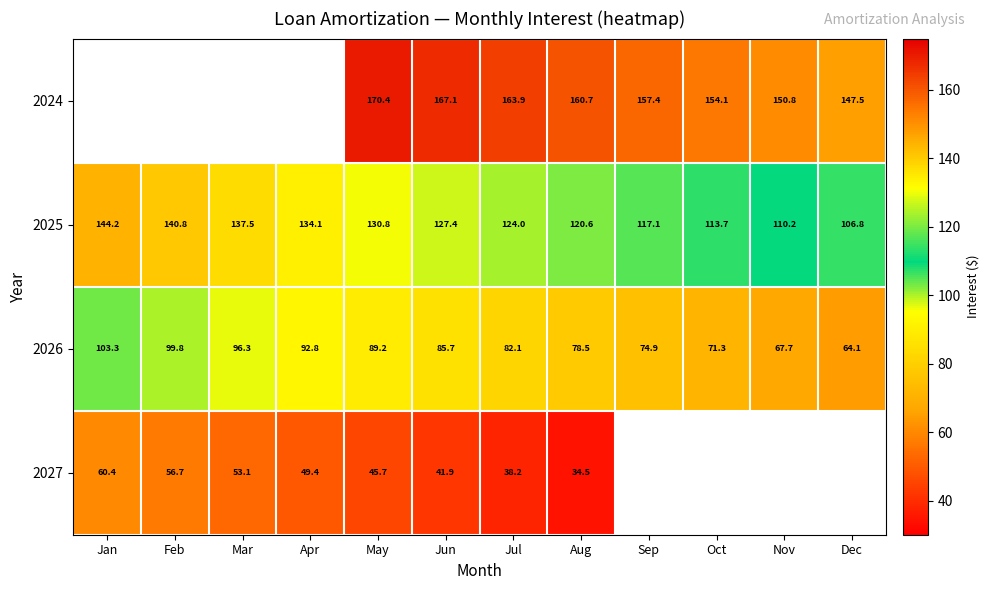

The value of 2026 at Sep is 74.9. True or false?

True